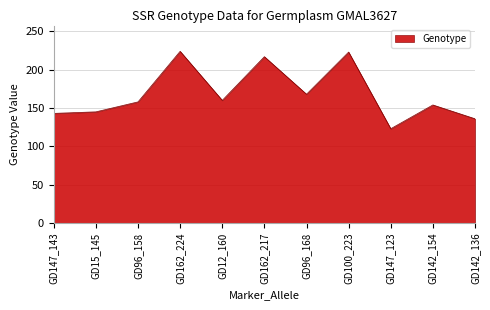

How many lines are shown in the chart?

1